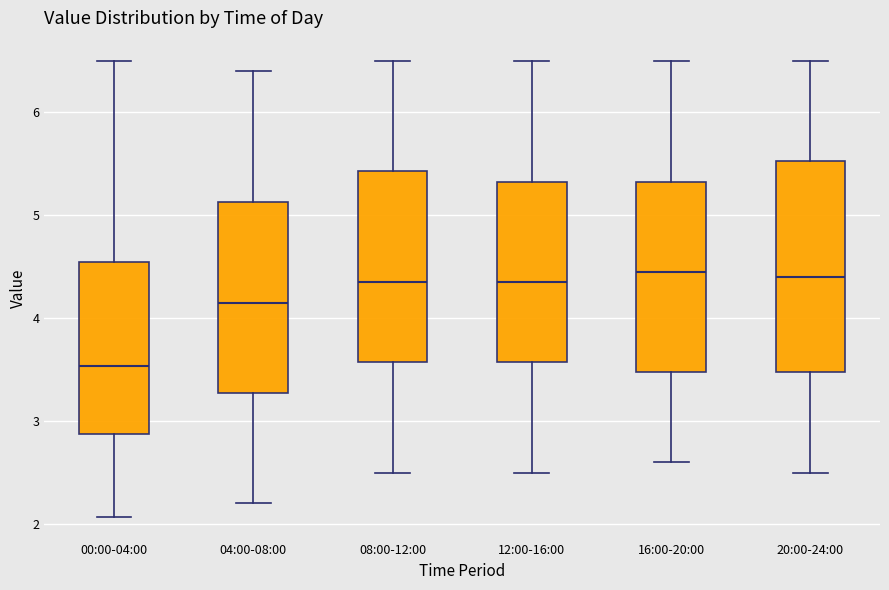

Comparing the boxes themselves (not the whiskers), which one is the tallest?

20:00-24:00